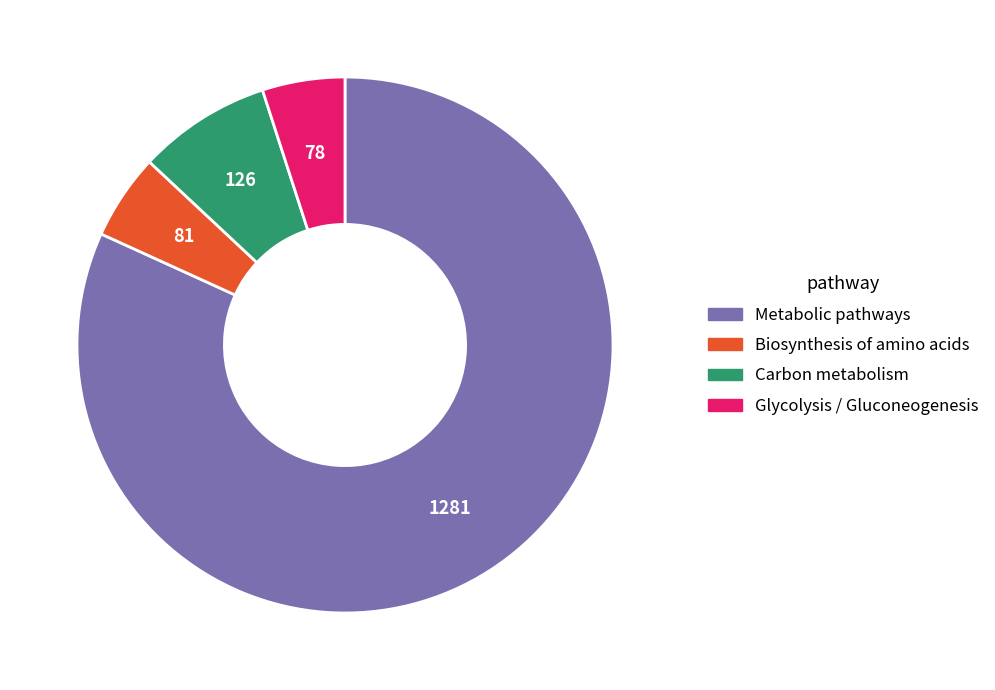

Is there any slice that represents more than half of the pie?

Yes